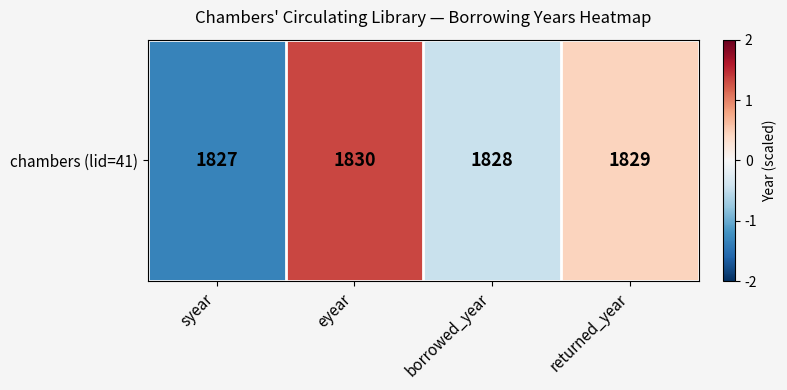

Rank the categories by value from lowest to highest.

syear, borrowed_year, returned_year, eyear